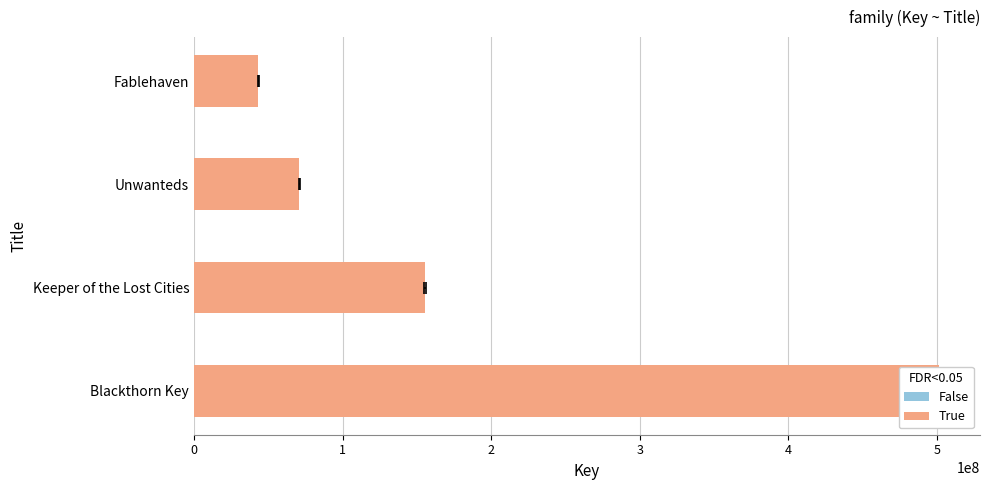

Rank the categories by value from lowest to highest.

3, 2, 1, 0